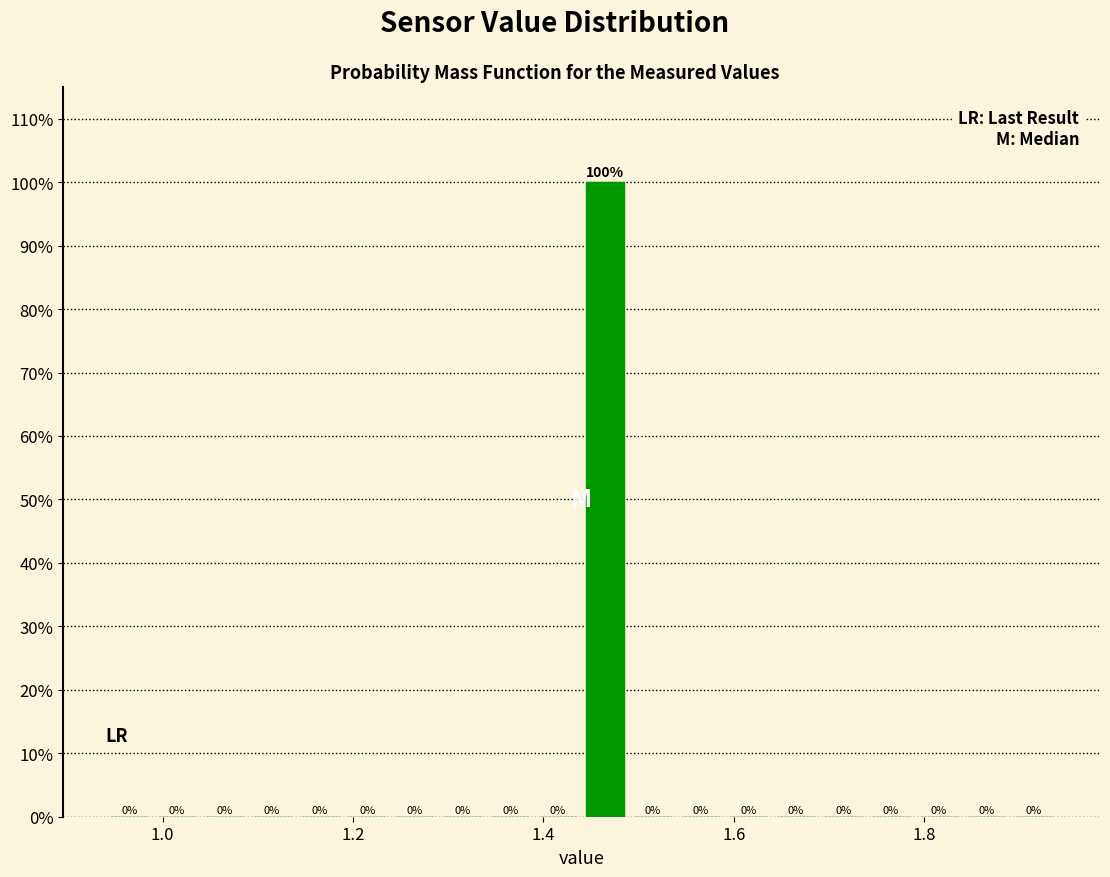

Read against the x-axis, roughly where is the centre of the tallest bar?

1.46